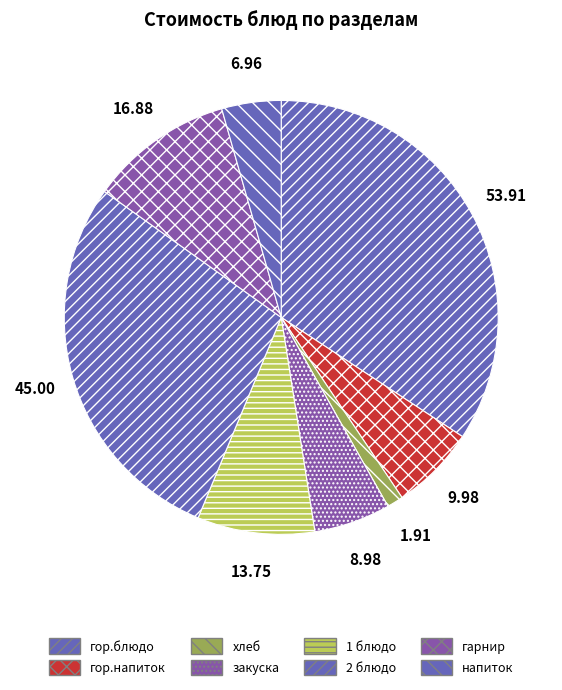

Does напиток represent more than half of the total?

No